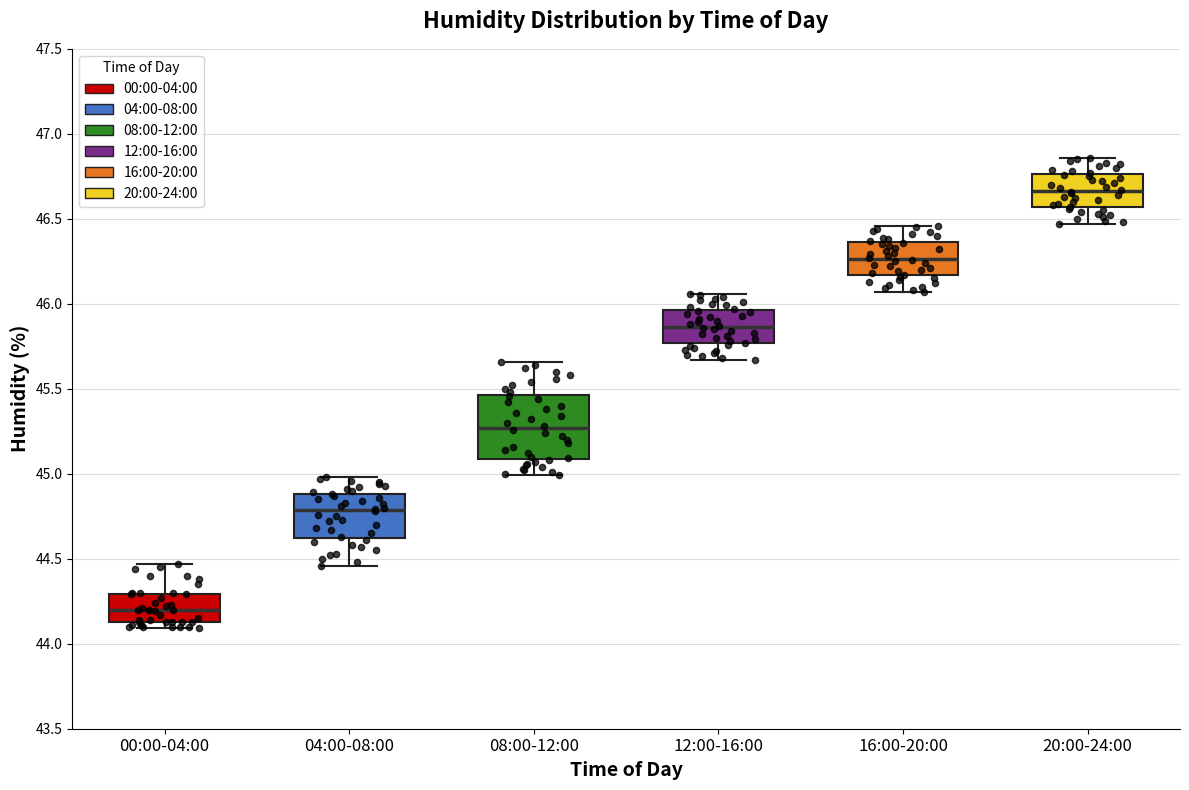

Which box has the lowest median line?

00:00-04:00